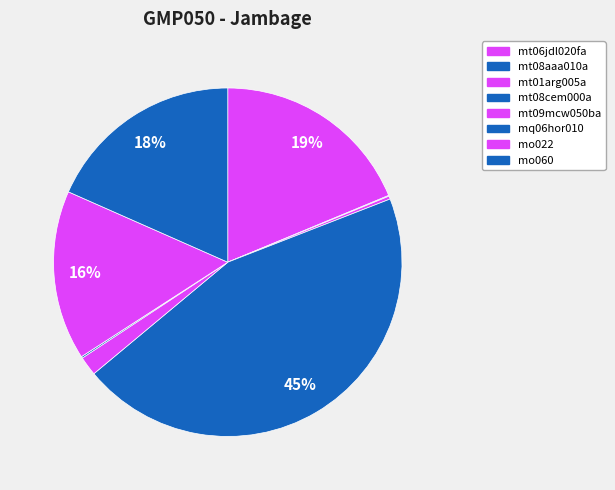

To the nearest percent, what is the combined percentage of mq06hor010 and mo060?

19%